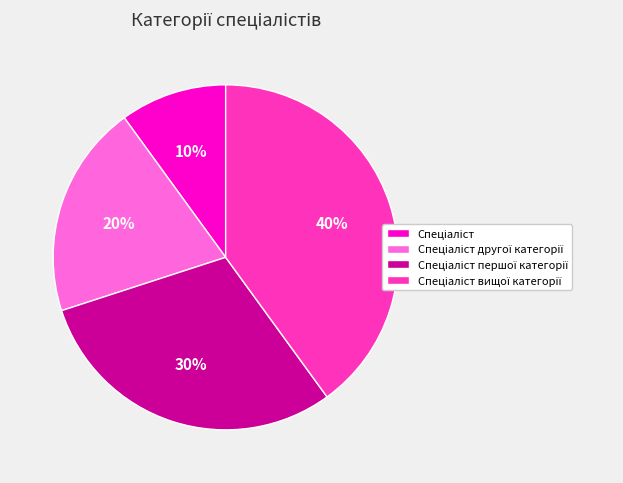

How many segments does this pie chart have?

4